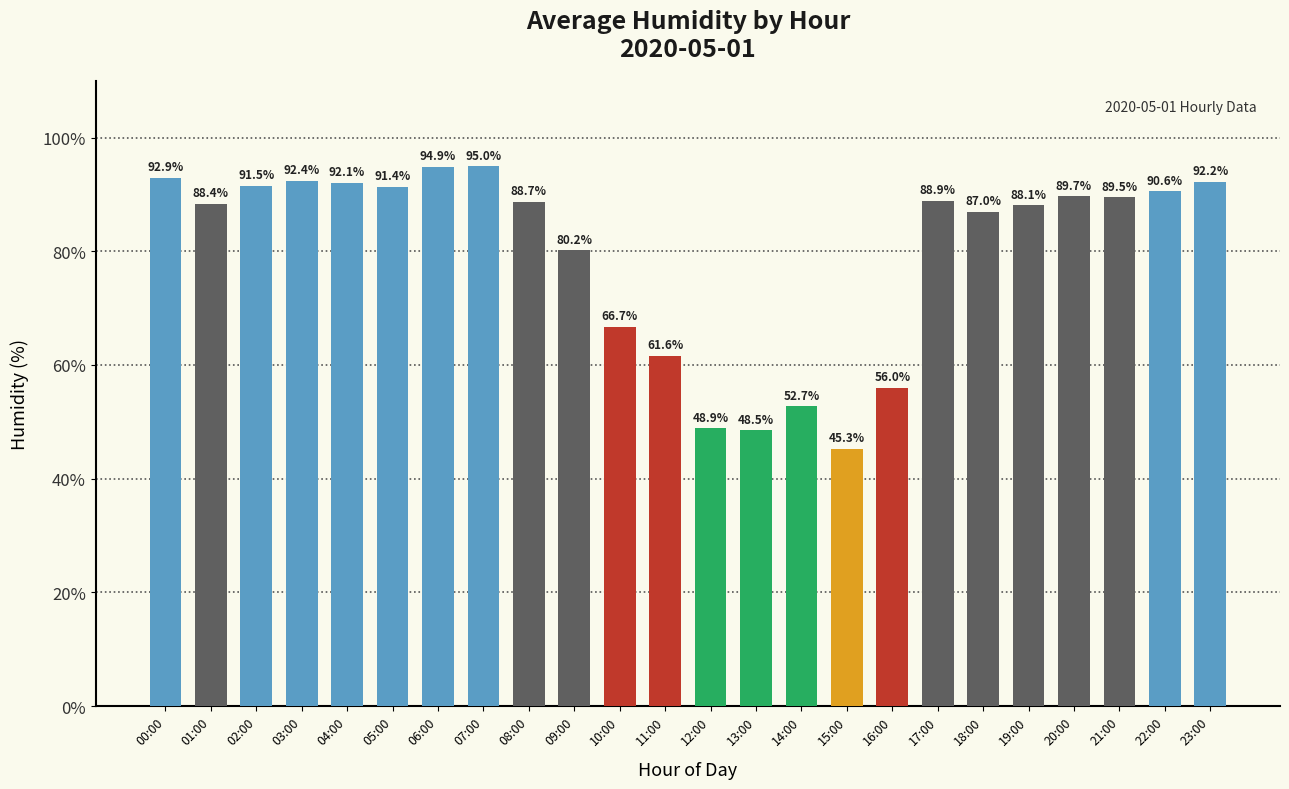

Between 16:00 and 03:00, which is larger?

03:00